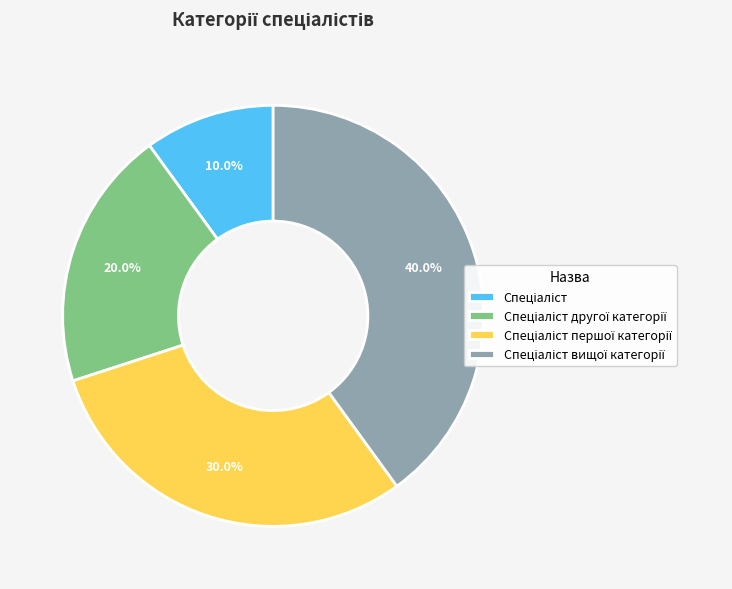

Is there any slice that represents more than half of the pie?

No